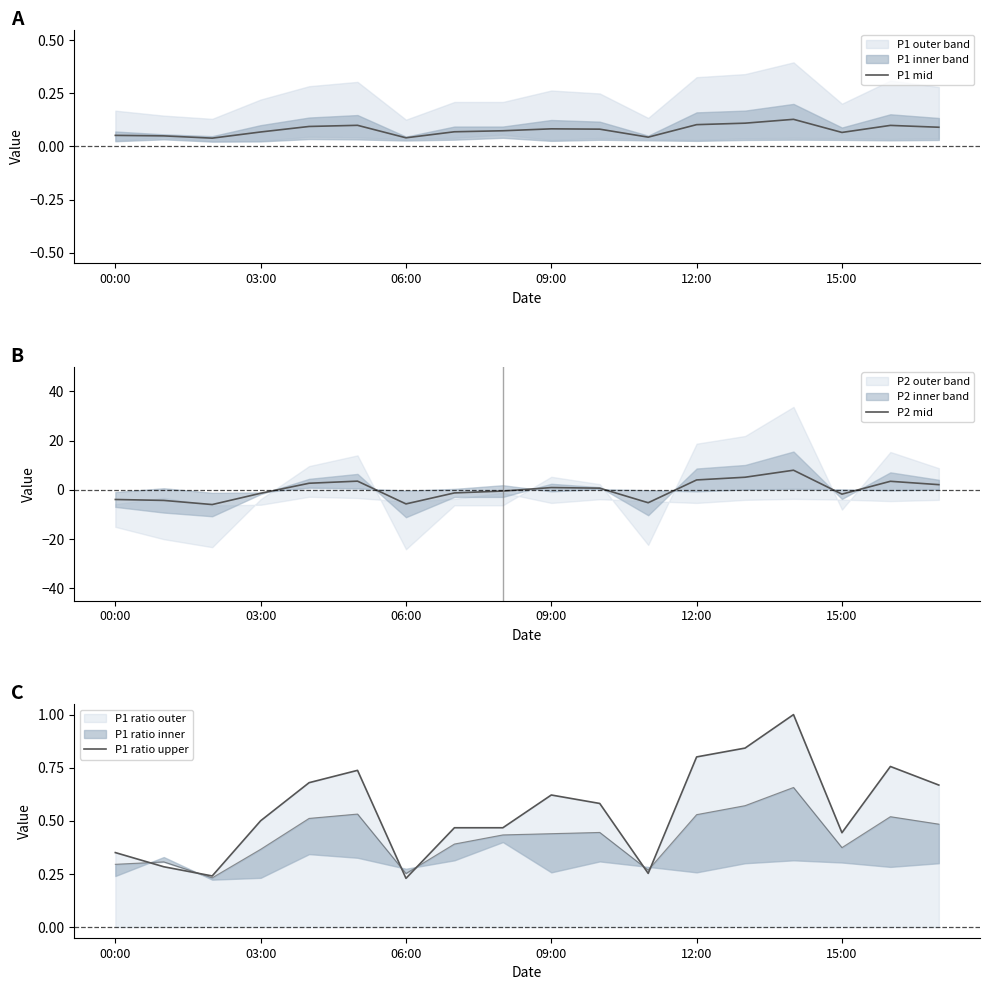

At how many categories does at least one series exceed 0?

18